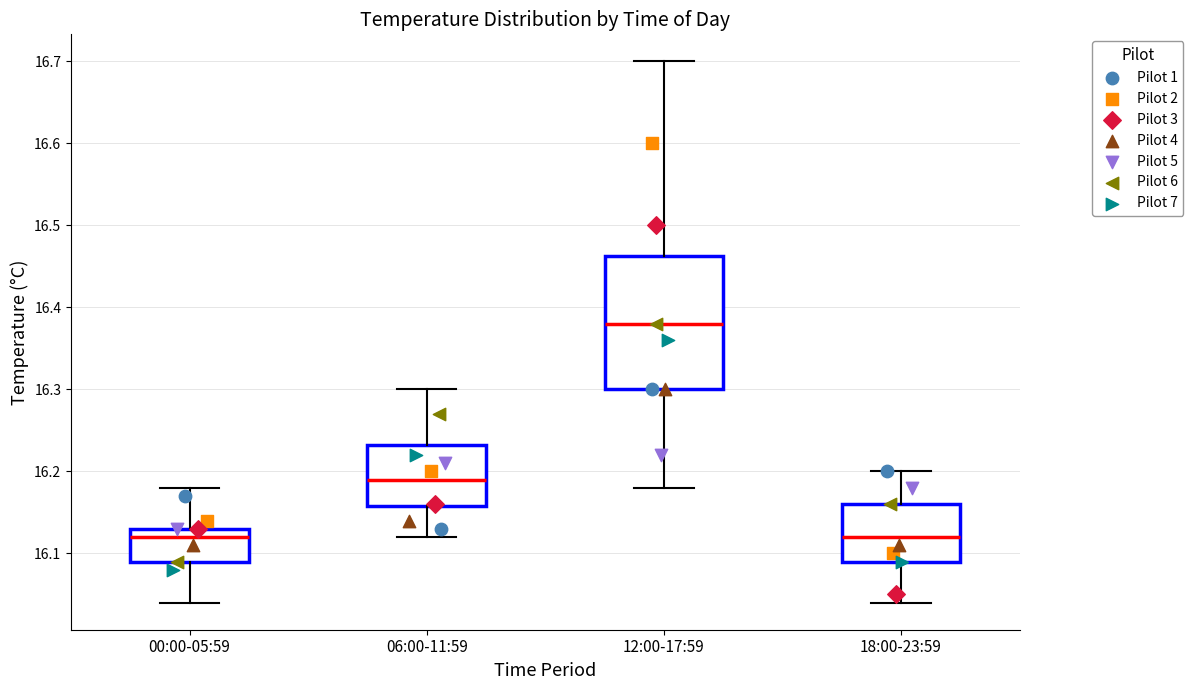

Reading left to right, read every box against the y-axis: the position of its median line, the range the box covers, and the ends of its whiskers. The values are not printed on the chart, so give them approximately, as read against the axis.

00:00-05:59: median 16.12, box 16.09 to 16.13, whiskers 16.04 to 16.18
06:00-11:59: median 16.19, box 16.16 to 16.23, whiskers 16.12 to 16.30
12:00-17:59: median 16.38, box 16.30 to 16.46, whiskers 16.18 to 16.70
18:00-23:59: median 16.12, box 16.09 to 16.16, whiskers 16.04 to 16.20